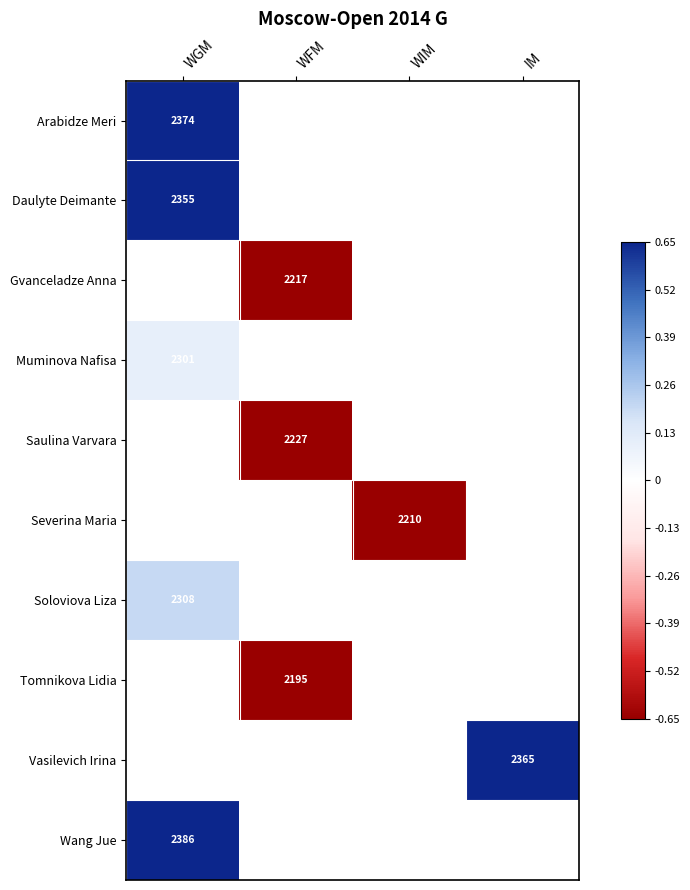

What is the difference between the highest and lowest values at WGM?

1.2